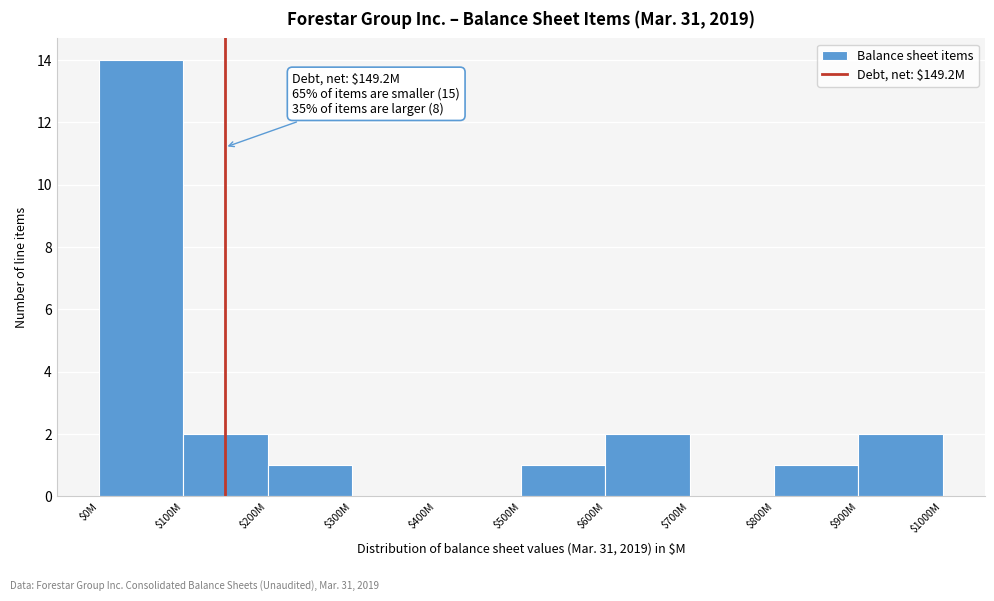

Which label corresponds to the largest value in the chart?

$0M